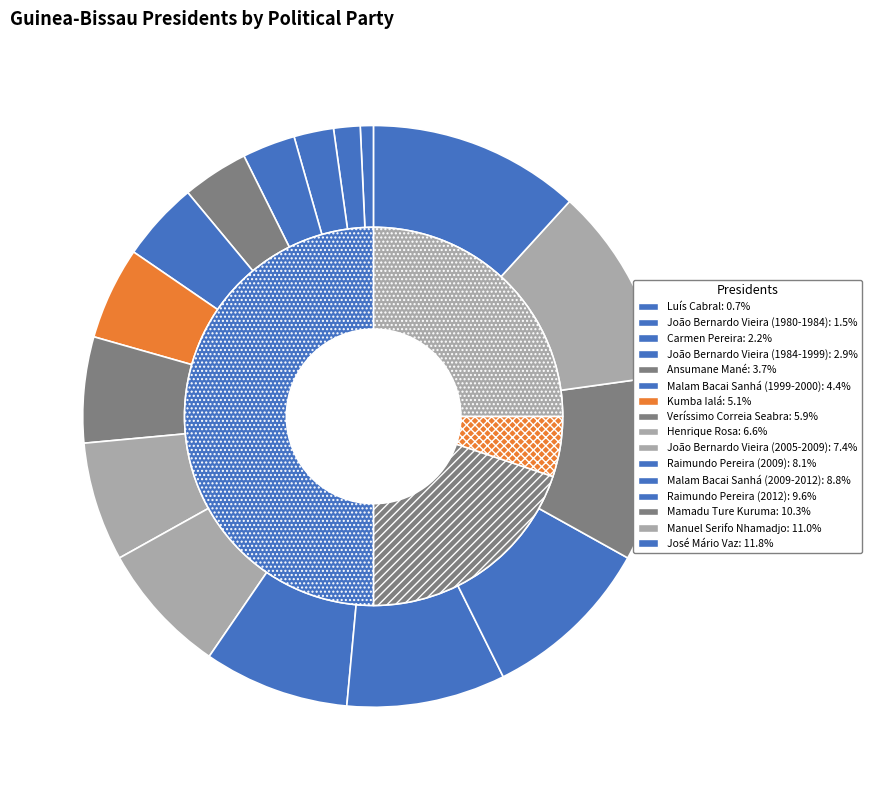

To the nearest percent, what is the difference between the largest and smallest slice percentages?

11%